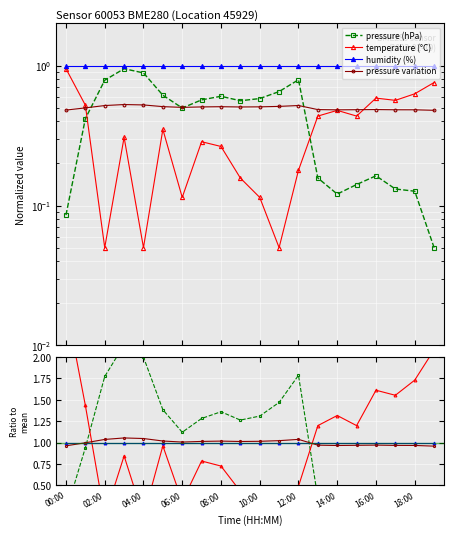

What is the sum of all humidity (%) values?

20.0